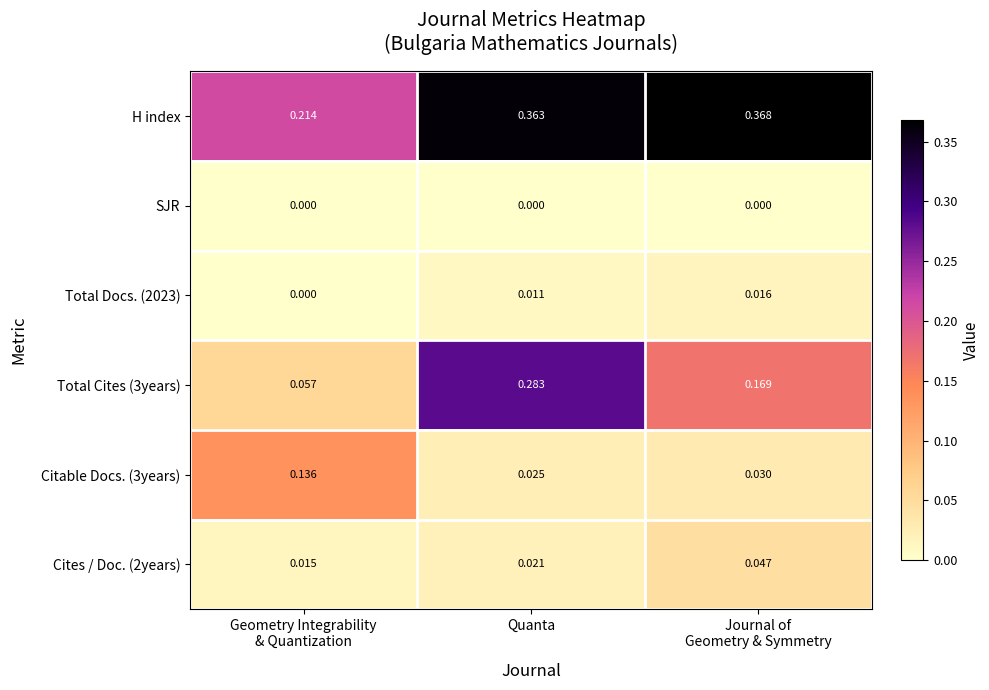

Which series has the widest spread of values?

Total Cites (3years)